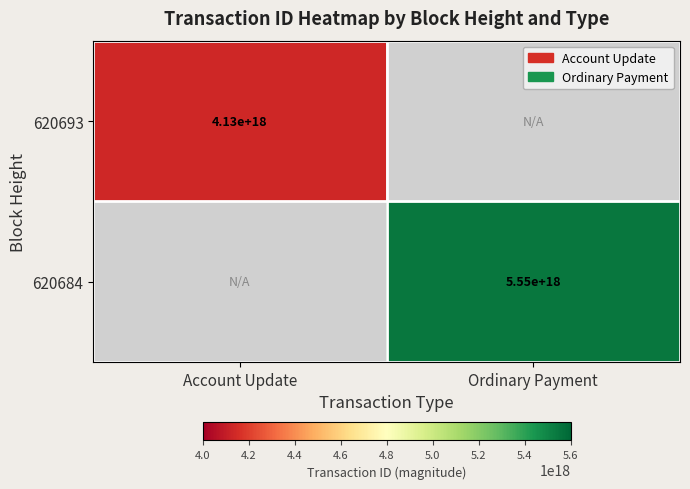

The 620684 series shows 9174750372057730048 at Ordinary Payment. True or false?

False